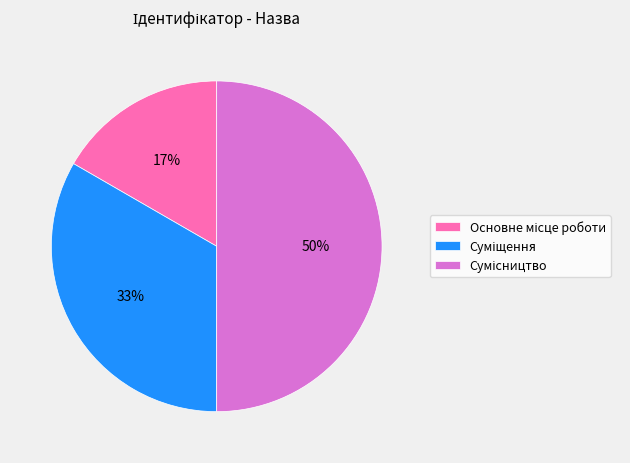

To the nearest percent, what is the average slice percentage?

33%